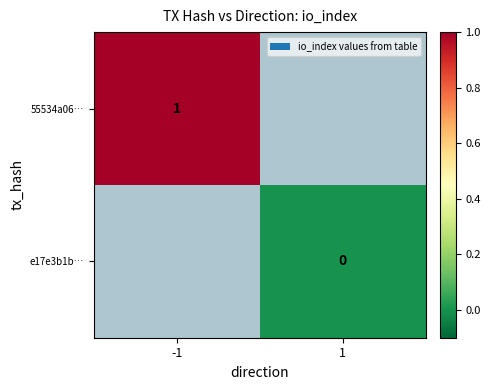

Which has a higher value, 1 or -1?

-1